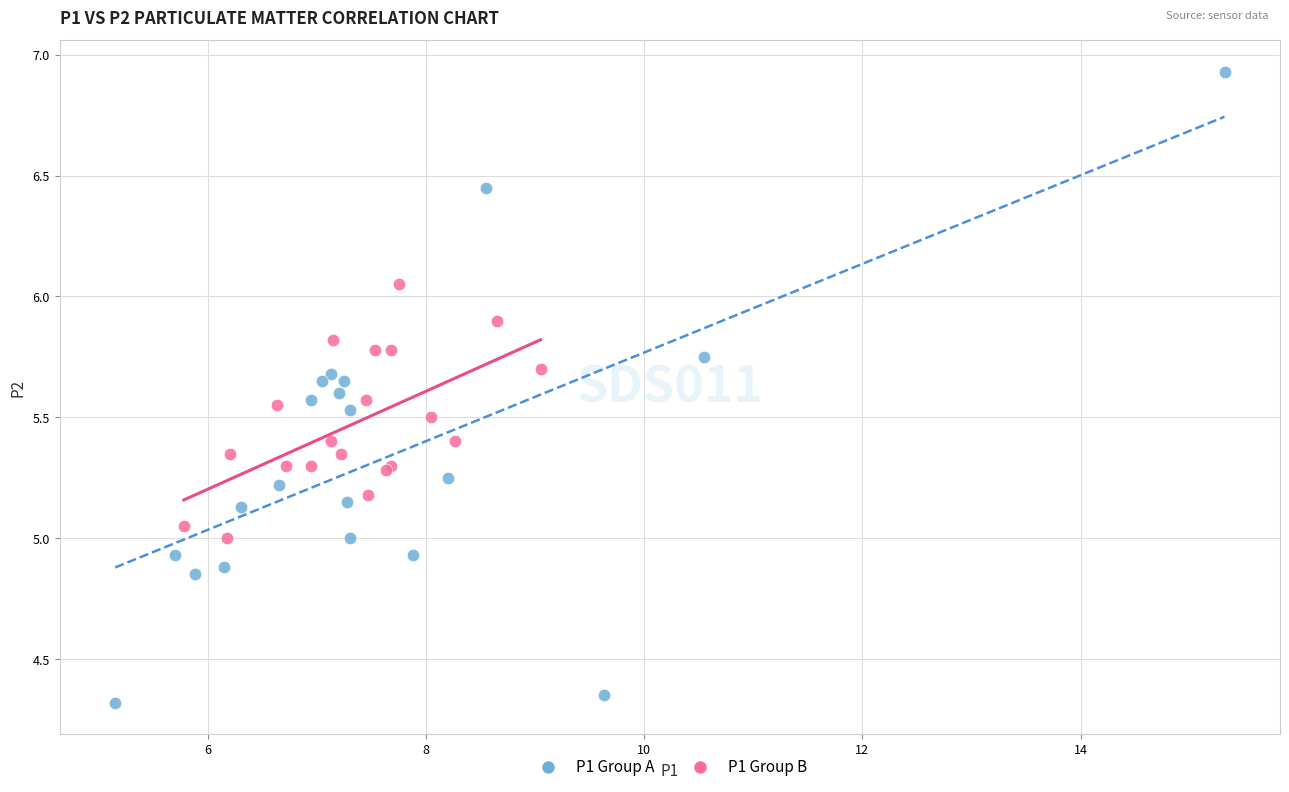

What are all the series names shown in the legend?

P1 Group A, P1 Group B